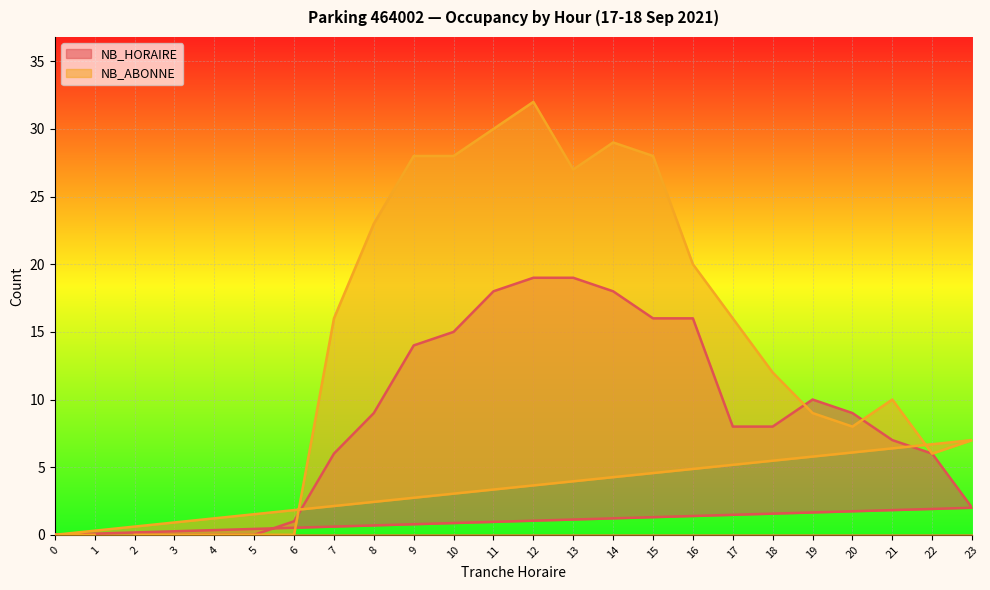

In NB_ABONNE, how many points are lower than both neighbors (excluding endpoints)?

3